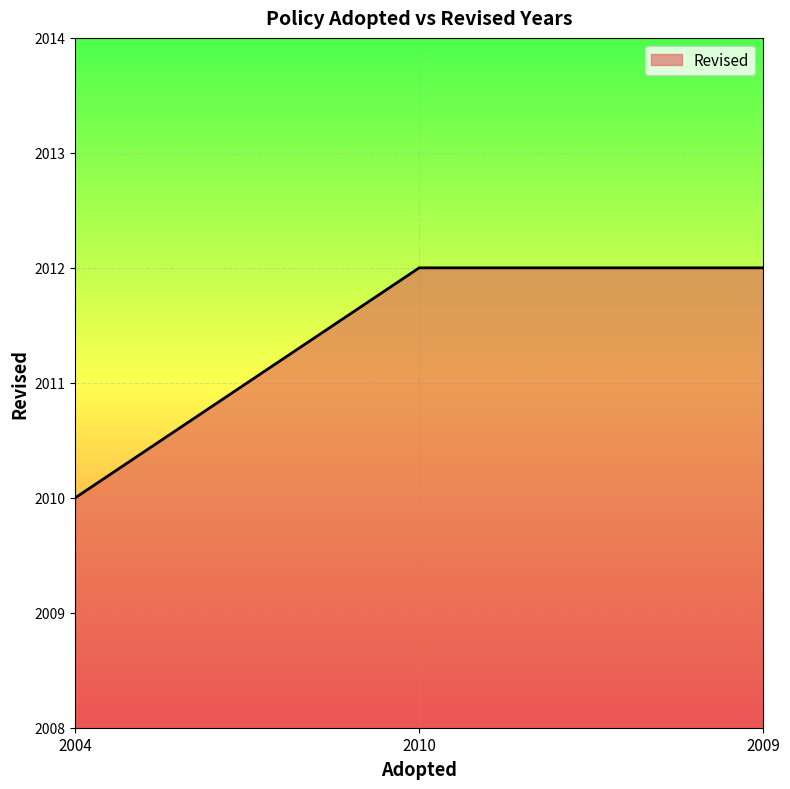

What is the average value?

2011